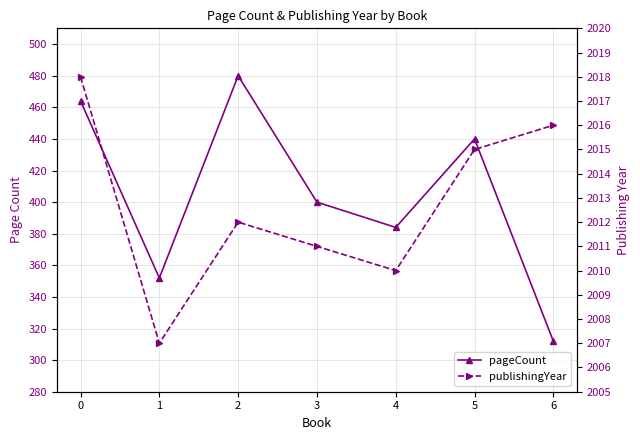

What is the value of the pageCount point at the 3rd from the left?

480